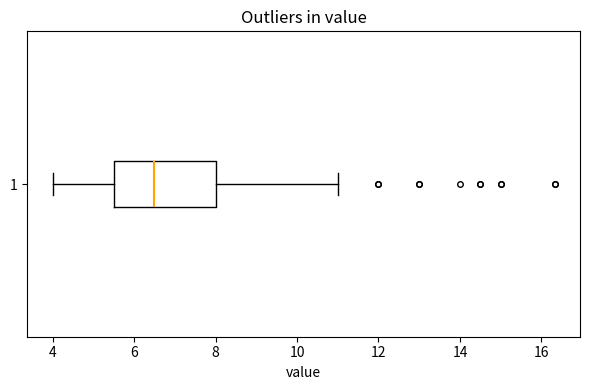

Where is the left edge of the box at y = 1 on the x-axis? The values are not printed on the chart, so give them approximately, as read against the axis.

5.6